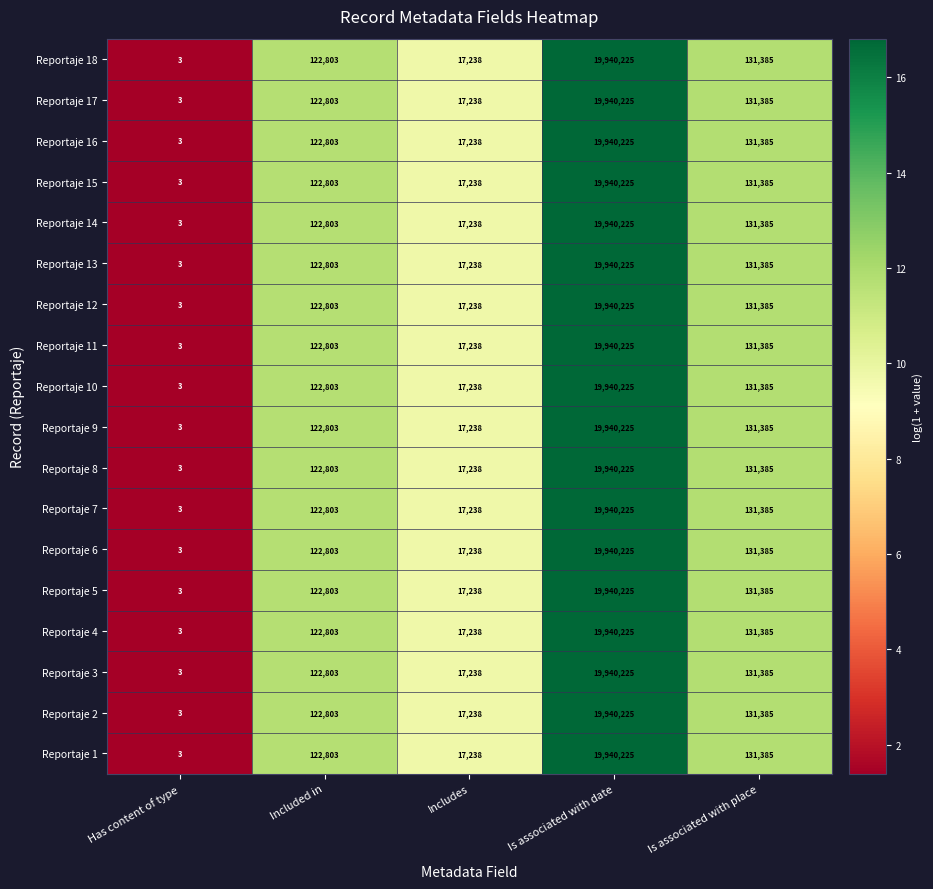

Where is Reportaje 2 nearest to the value 9970114?

Is associated with place